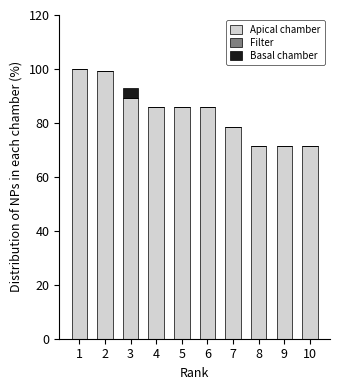

What is the highest value of the Apical chamber series?

100.0